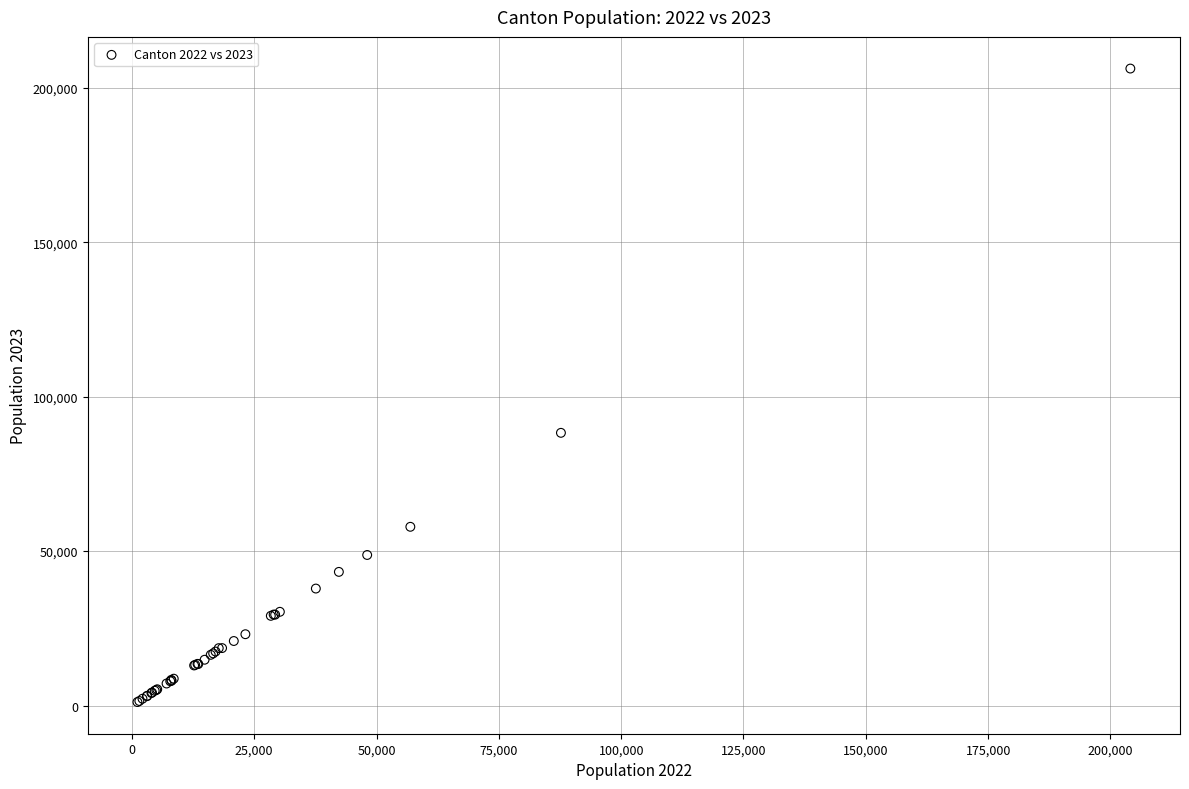

What Y value in the scatter plot is closest to 103675?

88287